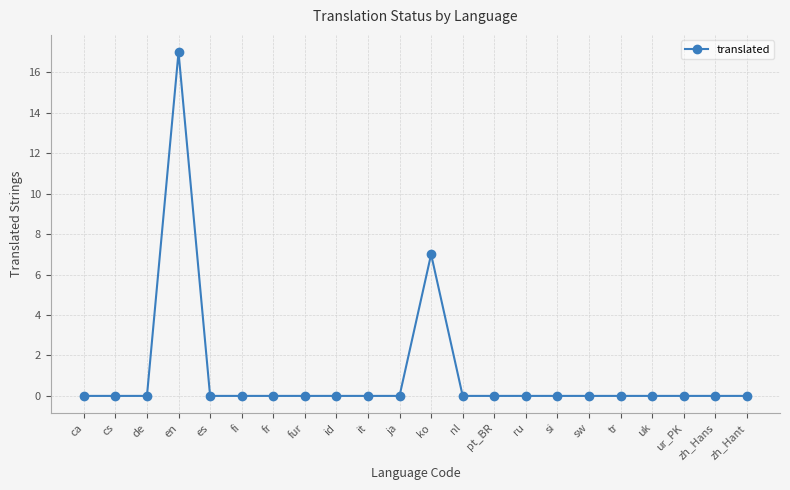

Reading left to right, list all the values displayed in this chart.

ca=0	cs=0	de=0	en=17	es=0	fi=0	fr=0	fur=0	id=0	it=0	ja=0	ko=7	nl=0	pt_BR=0	ru=0	si=0	sw=0	tr=0	uk=0	ur_PK=0	zh_Hans=0	zh_Hant=0